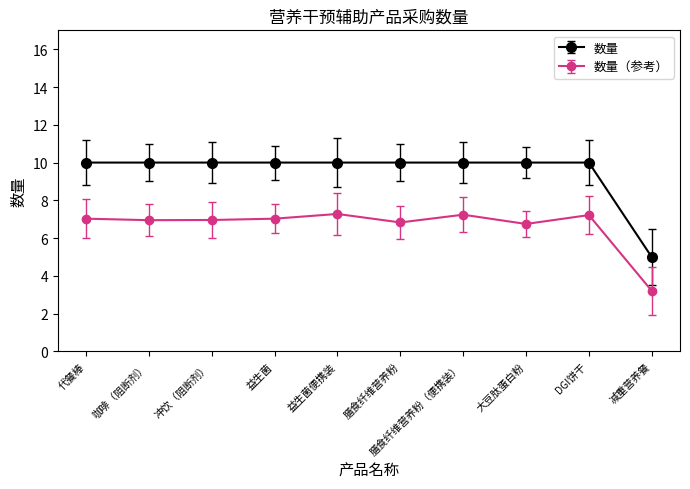

What is the average value of the 数量（参考） series?

6.7